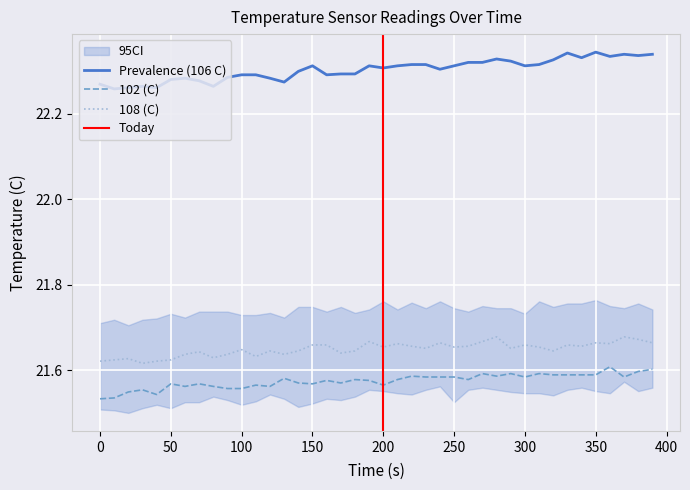

At 310, list the series in order from largest to smallest.

106 (C), 108 (C), 102 (C)